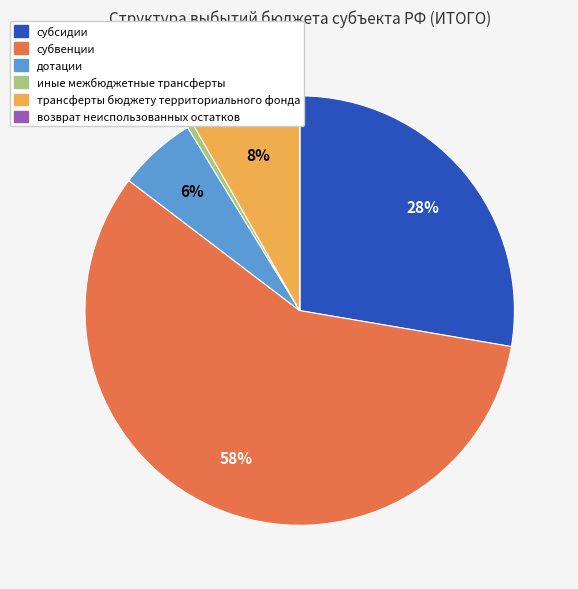

To the nearest percent, what percentage of the pie is трансферты бюджету территориального фонда?

8%